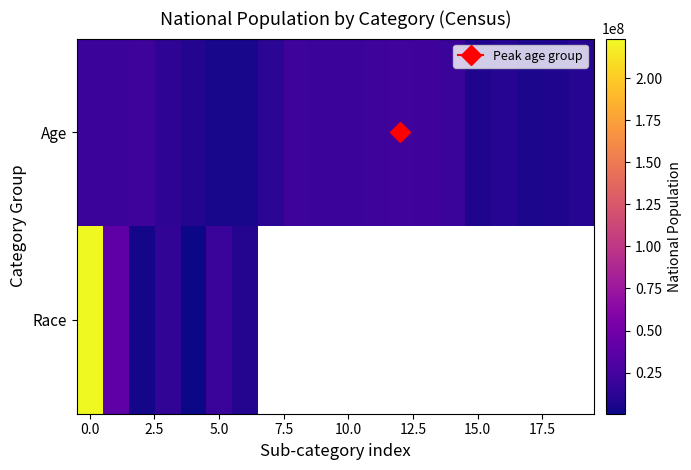

How many series are shown in this chart?

2